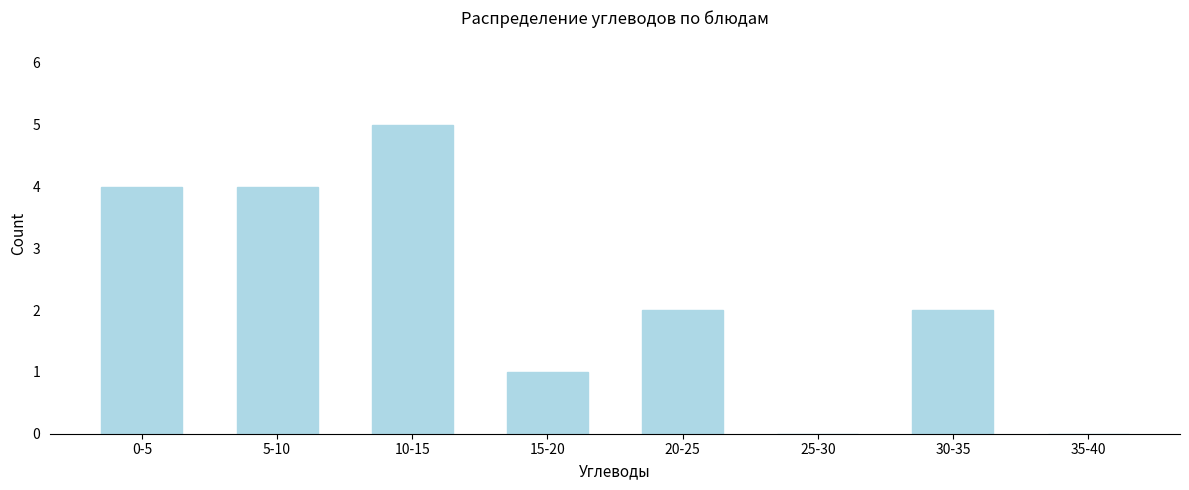

Reading left to right, what are all the values shown in this chart?

0-5=4	5-10=4	10-15=5	15-20=1	20-25=2	25-30=0	30-35=2	35-40=0